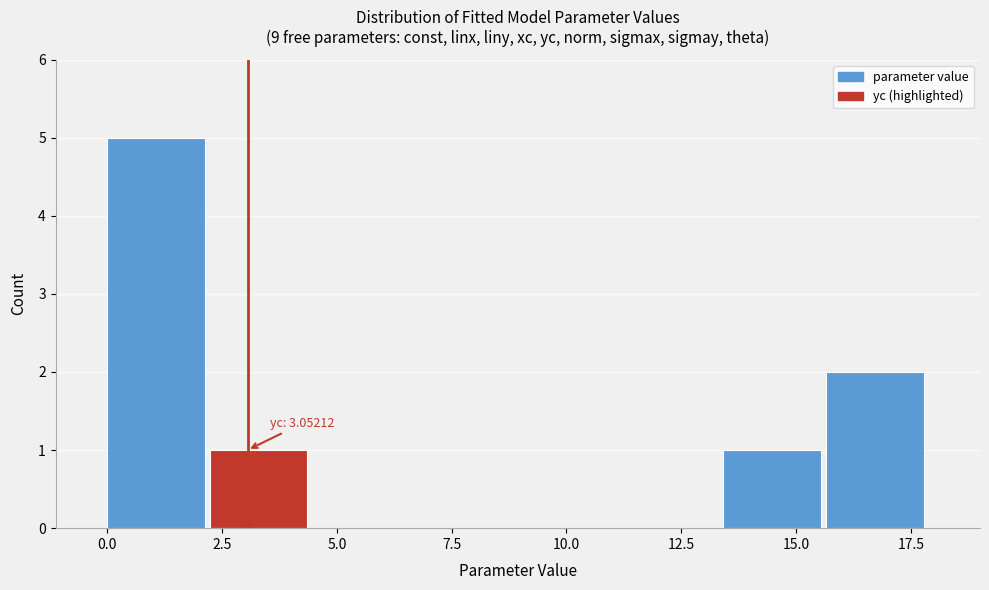

Over which range of the x-axis is the bar tallest?

0.0 to 2.0